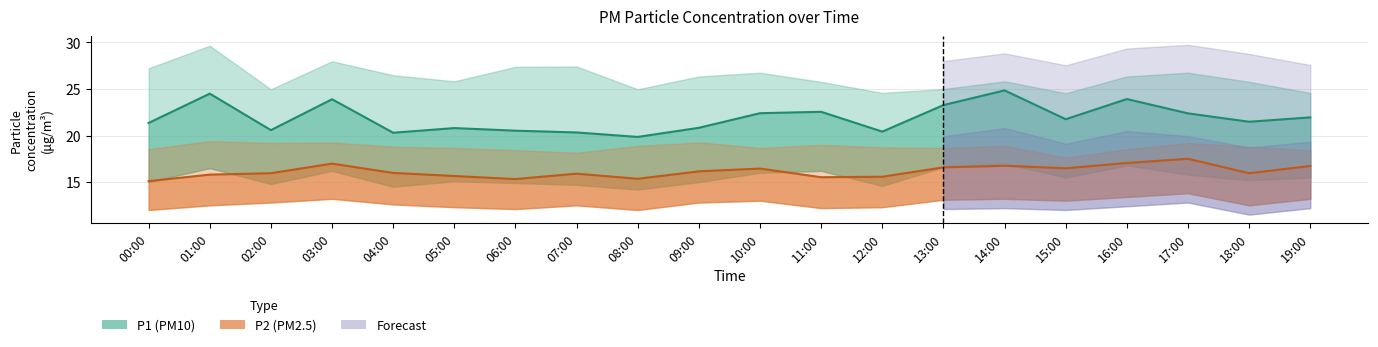

Which has a higher value, 11:00 or 16:00?

16:00